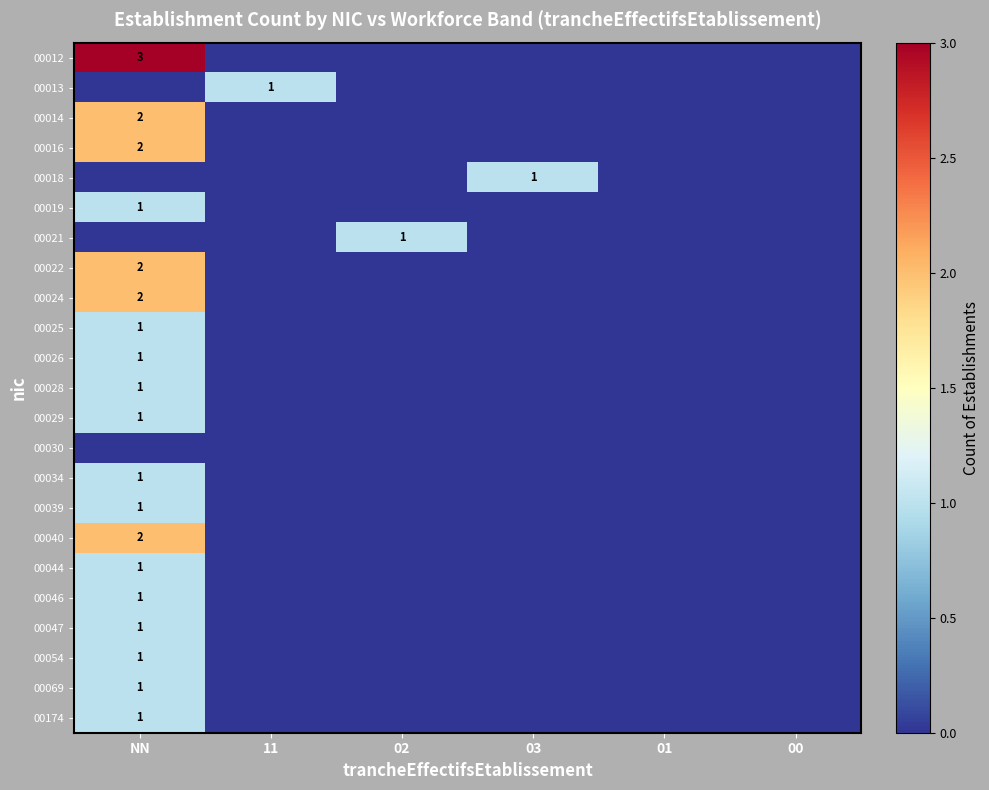

At which category is the sum across all series the highest?

NN